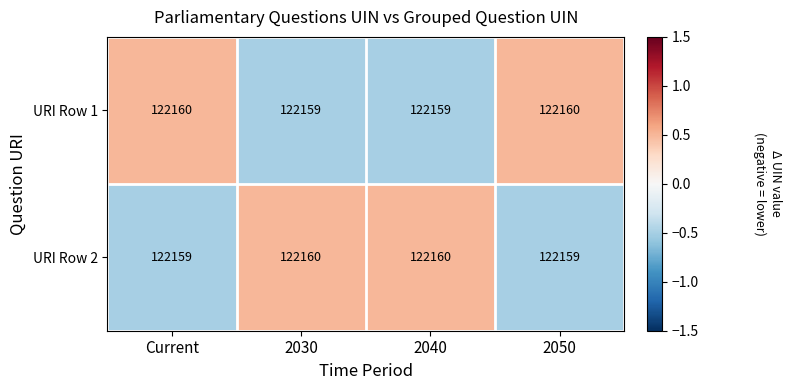

What is the spread (max minus min) of values at Current?

1